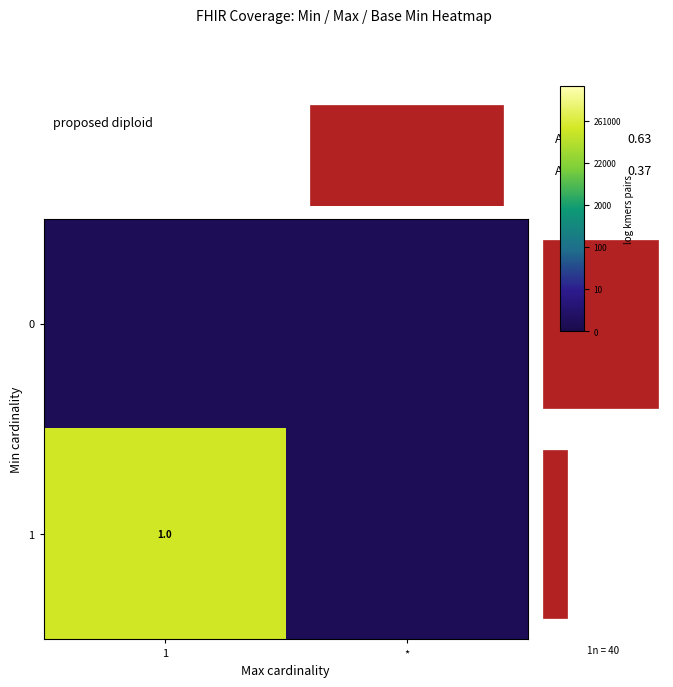

Which series has the largest range (max minus min)?

1